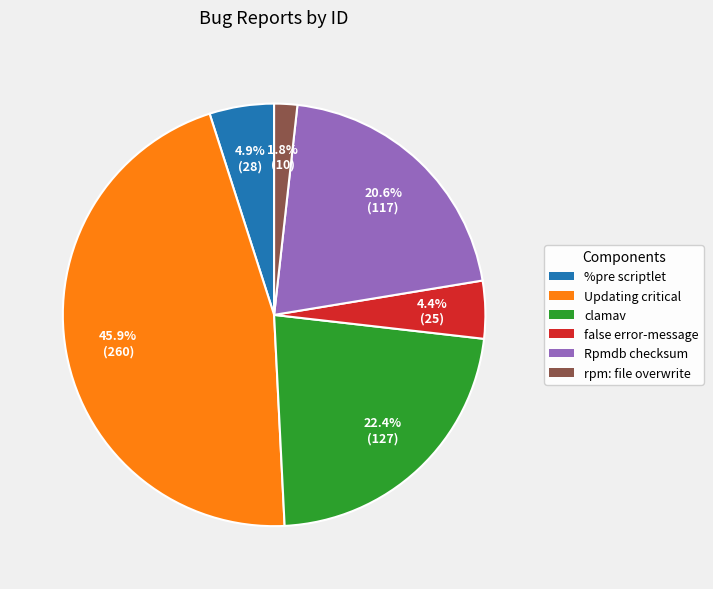

To the nearest percent, what is the average slice percentage?

17%